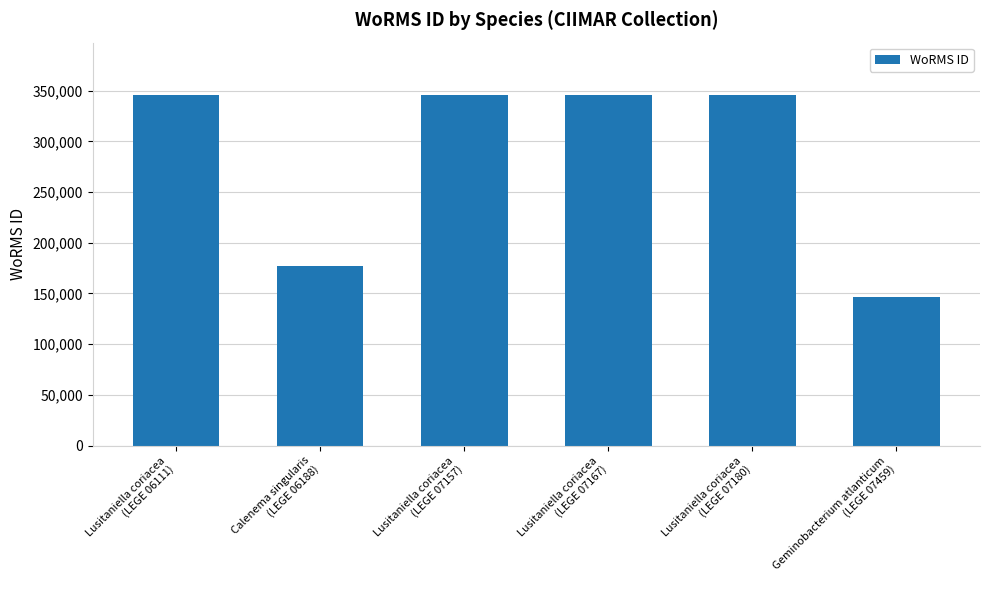

What is the smallest value displayed?

146544